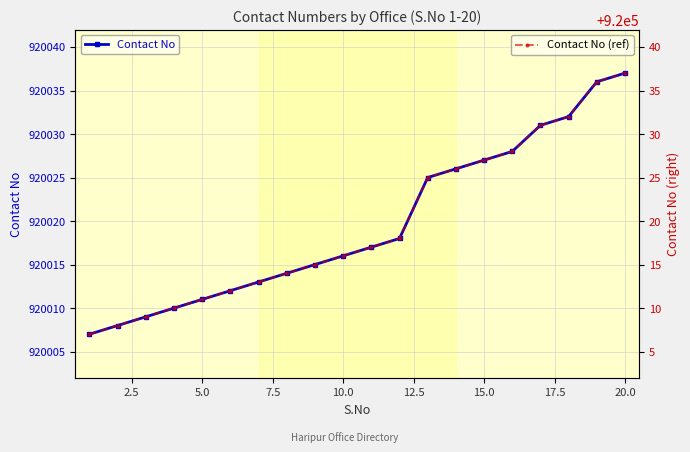

True or false: Contact No has a value of 1644833 at 12.5.

False